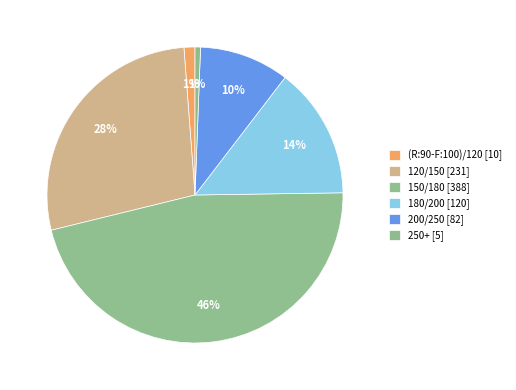

How many slices are in this pie chart?

6